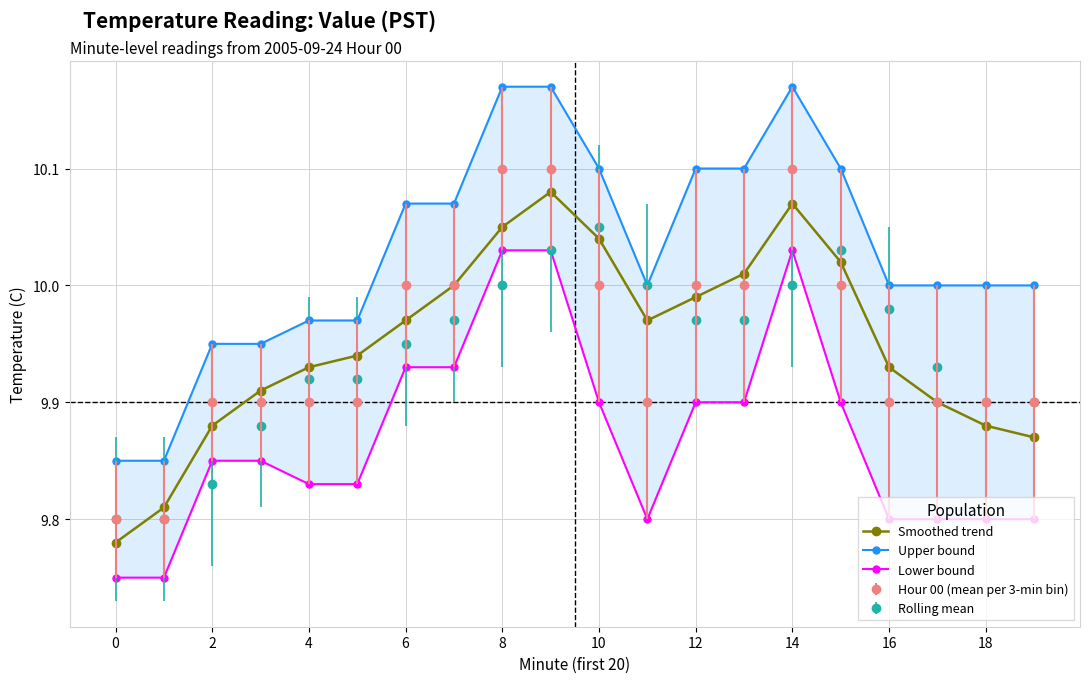

Which series has the largest range (max minus min)?

Upper bound